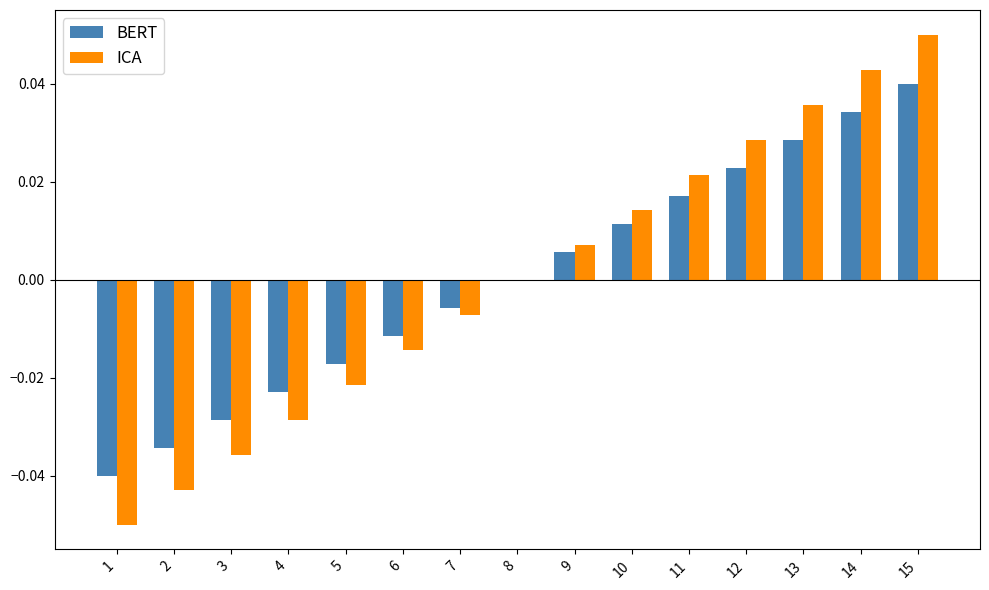

What are all the series names shown in the legend?

BERT, ICA